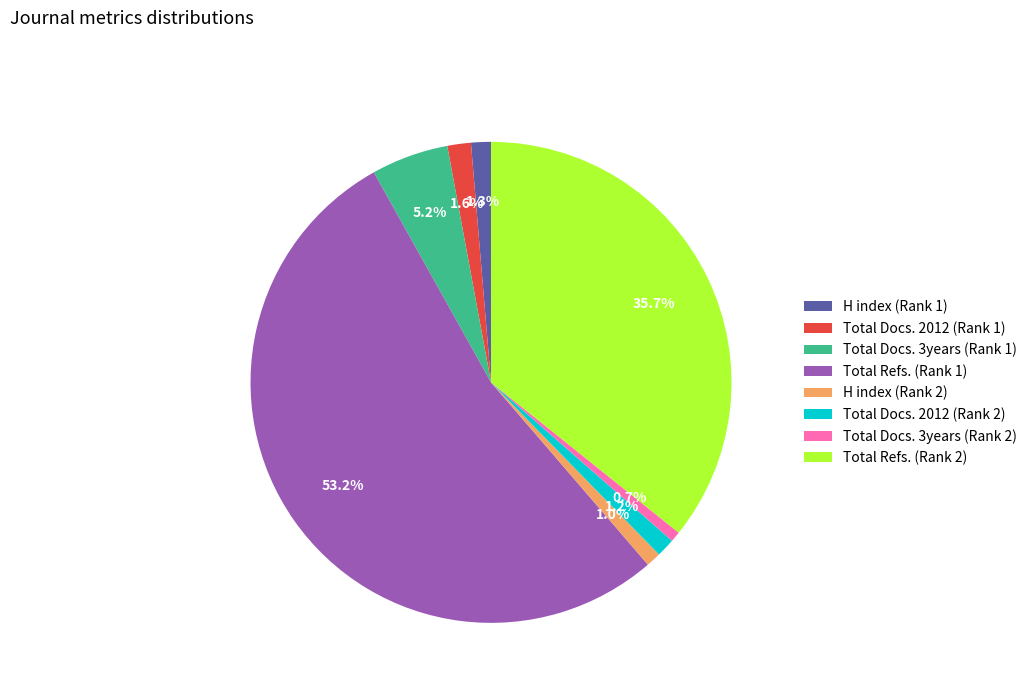

Is there any slice that represents more than half of the pie?

Yes